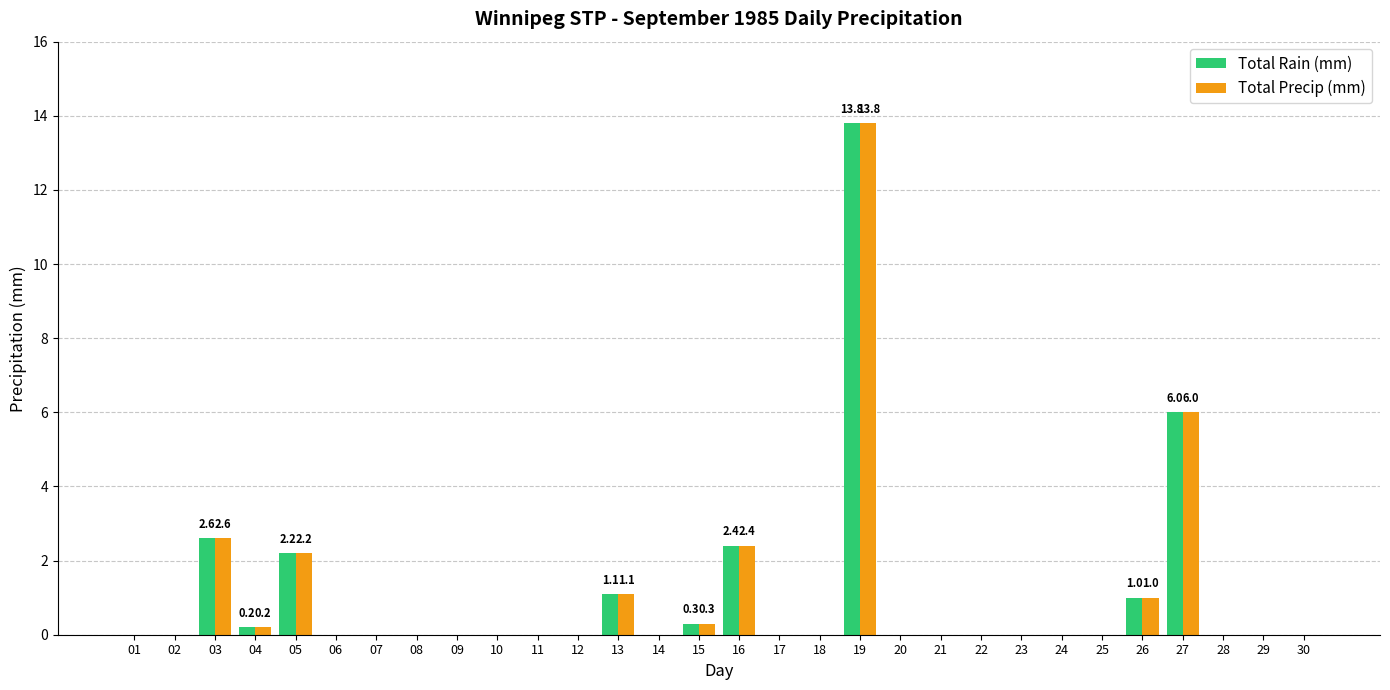

The Total Rain (mm) series shows 0.0 at 30. True or false?

True